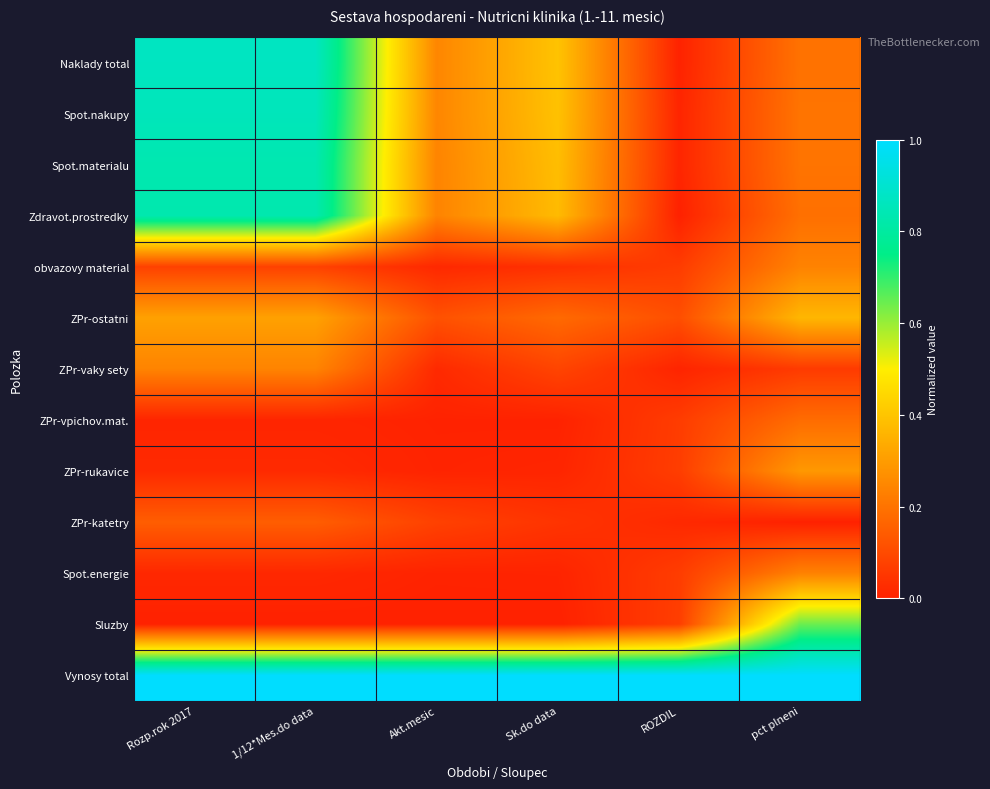

What is the spread (max minus min) of values at Rozp.rok 2017?

1.0